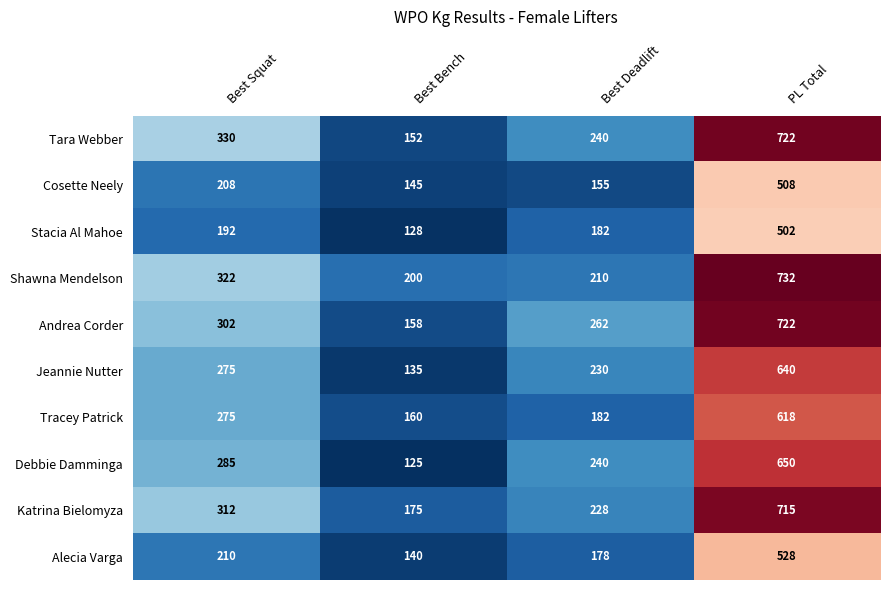

How many data points in Tracey Patrick are less than 275?

2